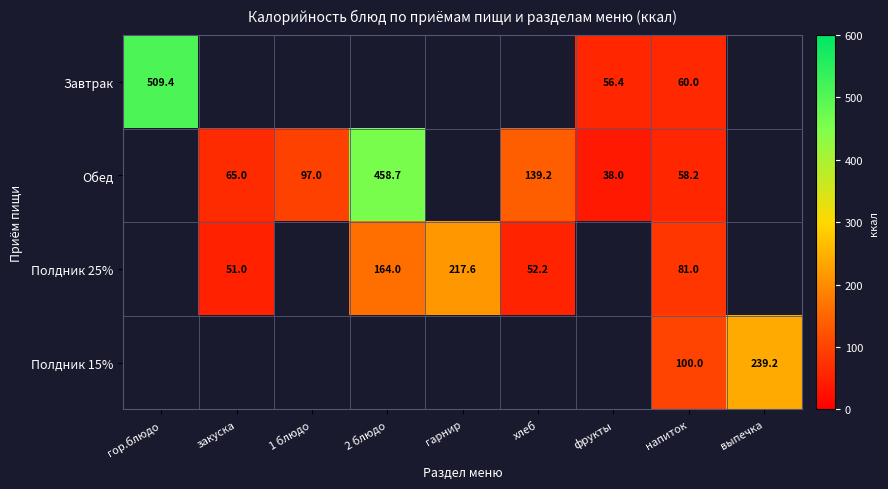

What is the sum of the Завтрак values at напиток and фрукты?

116.4